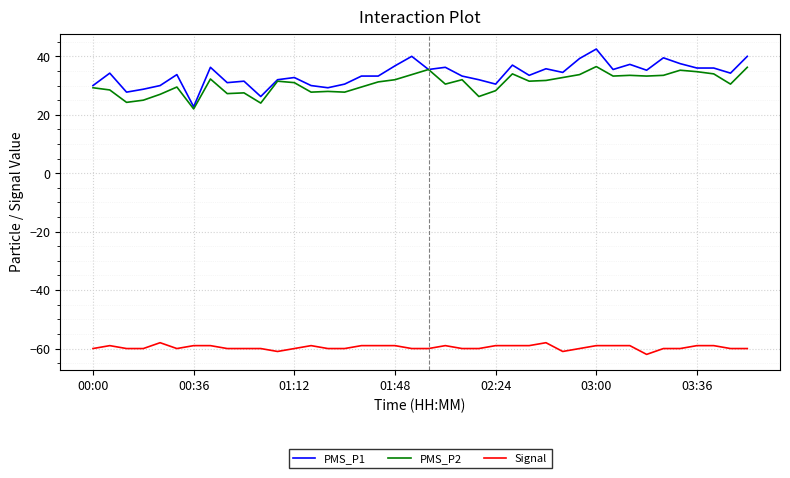

What is the minimum value shown in the chart?

-62.0